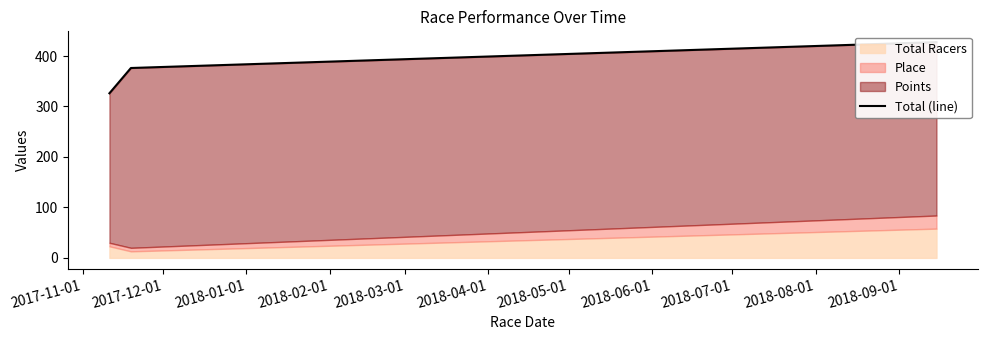

Between 2017-11-01 and 2017-12-01, which is larger?

2017-12-01